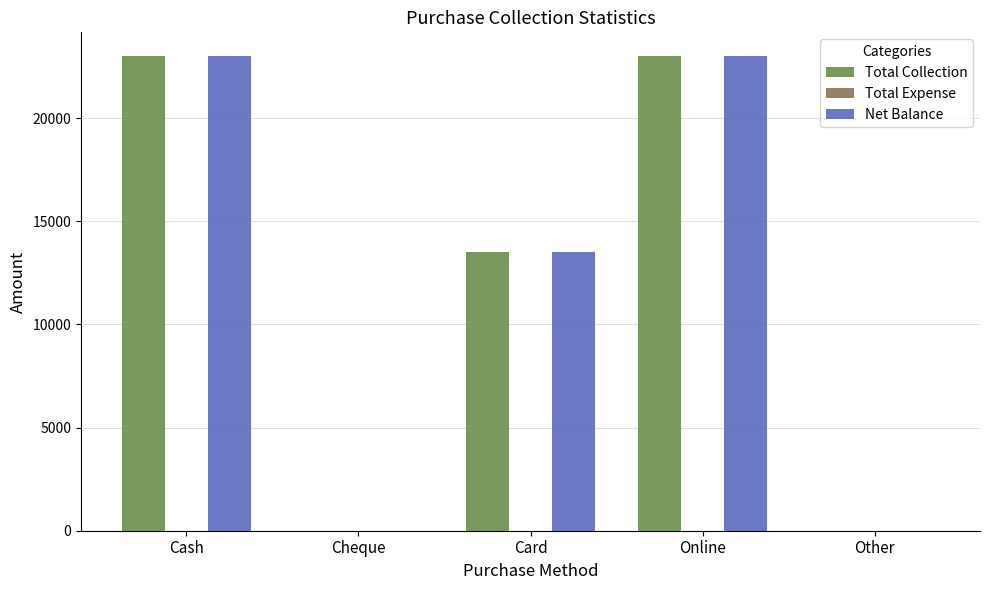

Where does the Total Collection series first go above 13500?

Cash